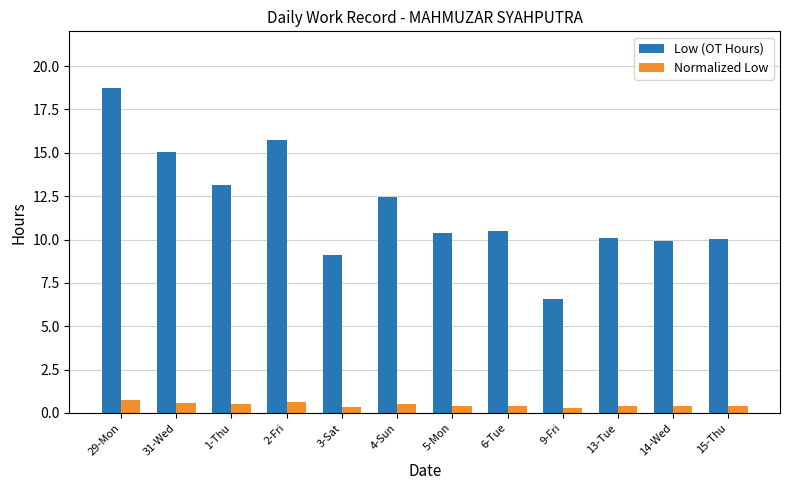

Count the number of data series in this chart.

2